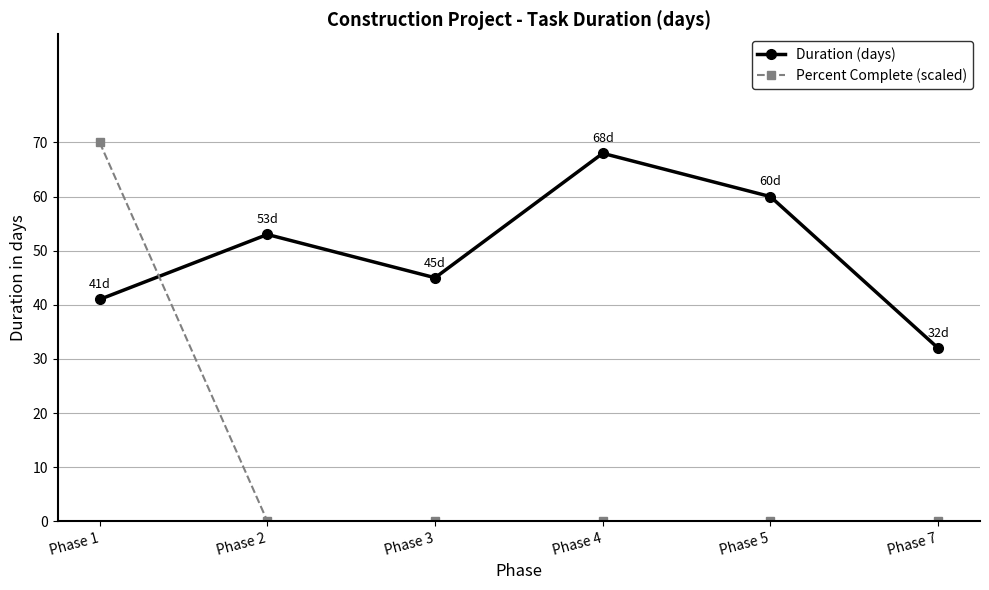

Which series has the largest total across all categories?

Duration (days)